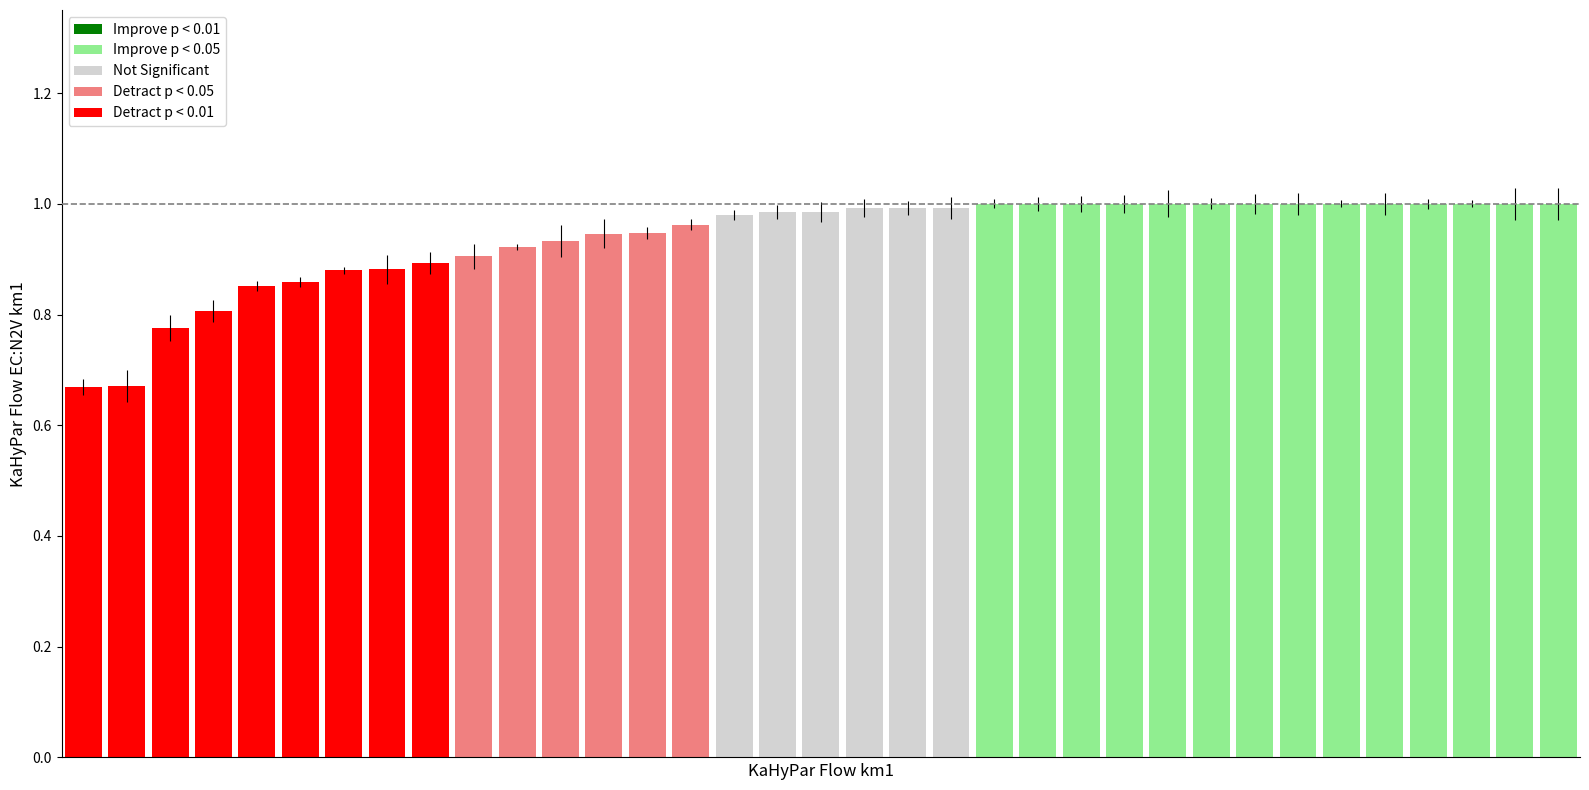

What is the difference between the maximum and minimum values?

0.3